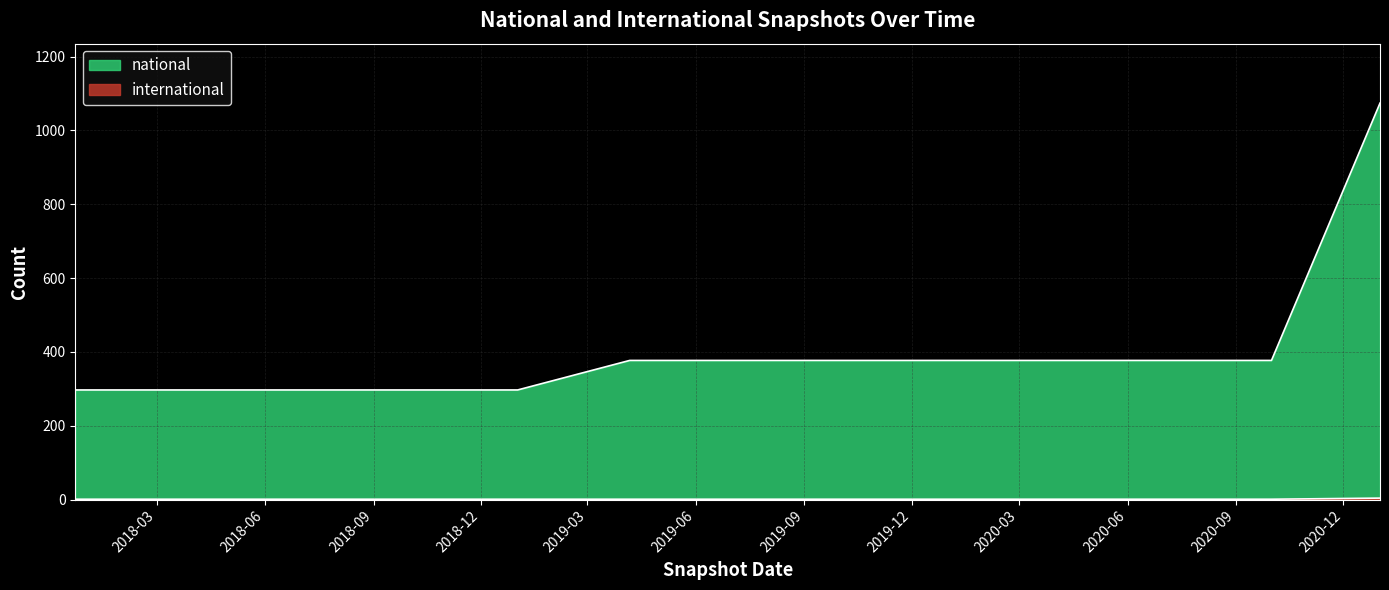

Reading left to right, what are all the values shown in this chart?

national: 2017-12-22=297	2018-04-09=297	2018-07-11=297	2018-09-28=297	2019-01-01=297	2019-04-06=377	2019-07-01=377	2019-10-09=377	2020-01-01=377	2020-04-01=377	2020-07-01=377	2020-10-01=377	2021-01-01=1074
international: 2017-12-22=1	2018-04-09=1	2018-07-11=1	2018-09-28=1	2019-01-01=1	2019-04-06=1	2019-07-01=1	2019-10-09=1	2020-01-01=1	2020-04-01=1	2020-07-01=1	2020-10-01=1	2021-01-01=4